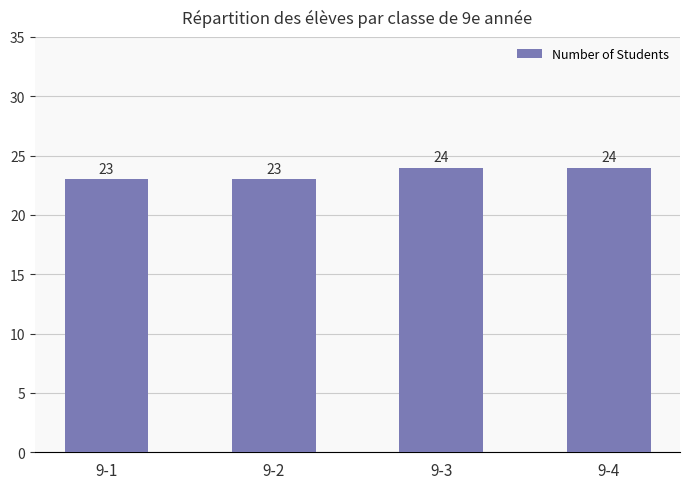

What is the ratio of the value at 9-2 to the value at 9-1?

1.0